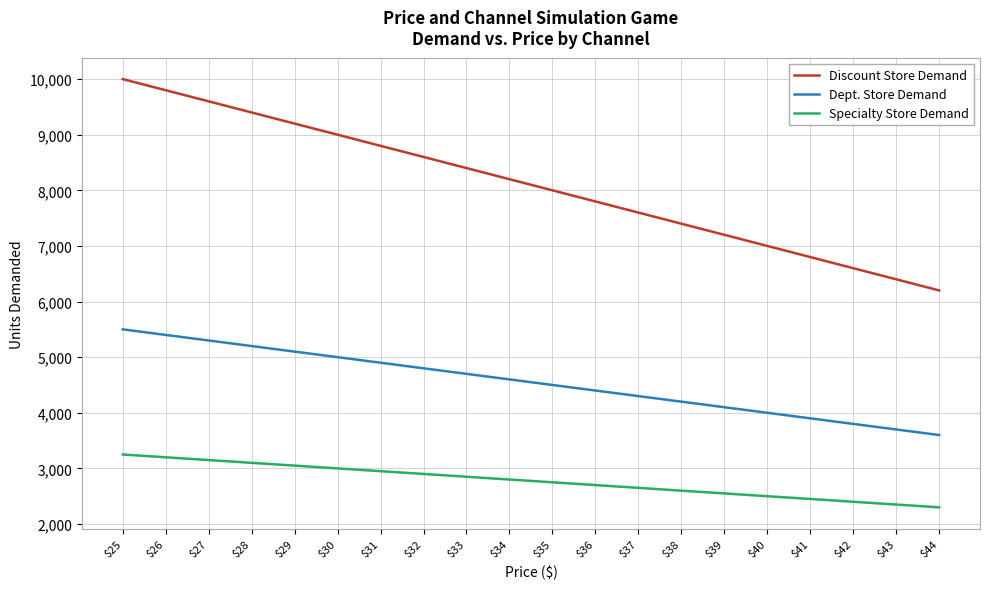

Which series has the largest total across all categories?

Discount Store Demand